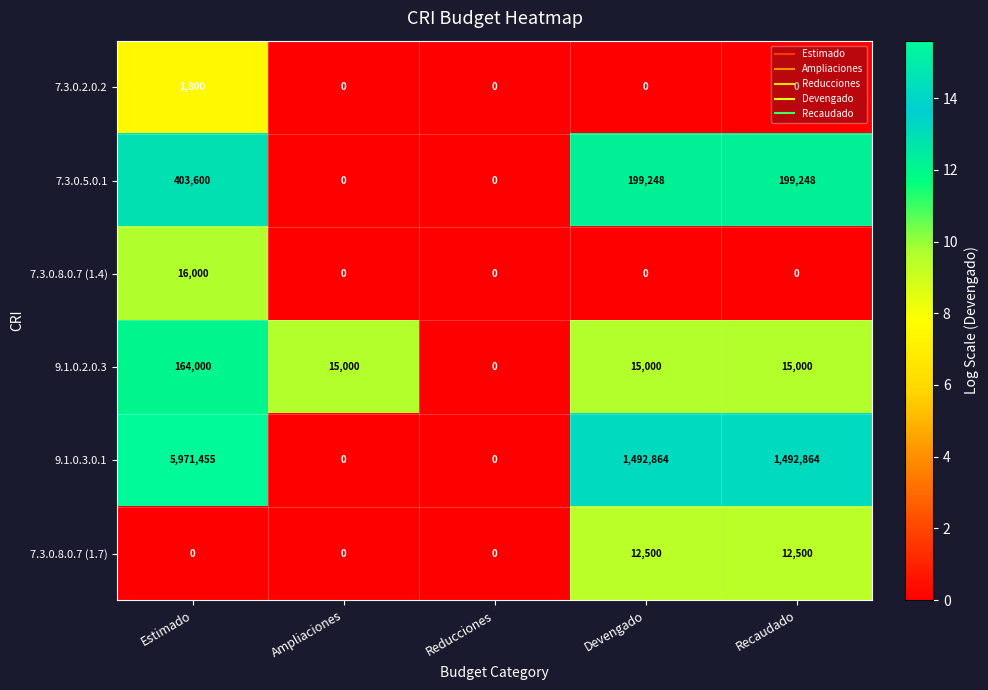

The value of 7.3.0.8.0.7 (1.4) at Estimado is 16000. True or false?

True